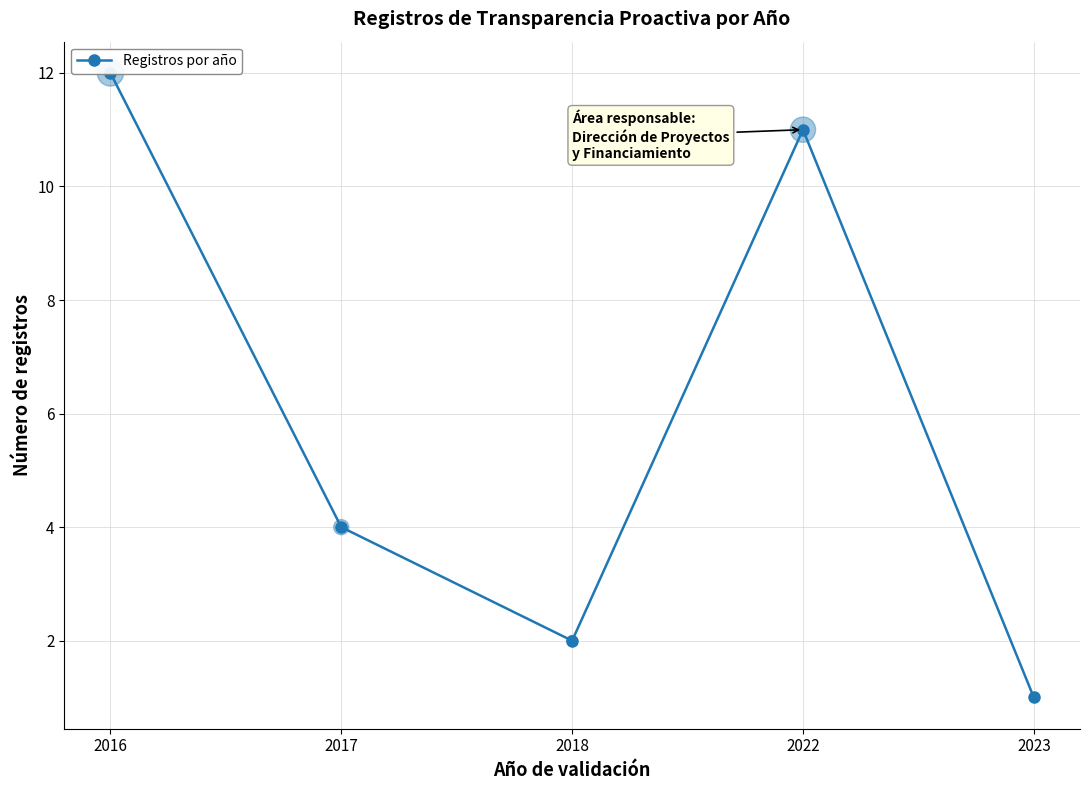

What is the ratio of the value at 2023 to the value at 2018?

0.5